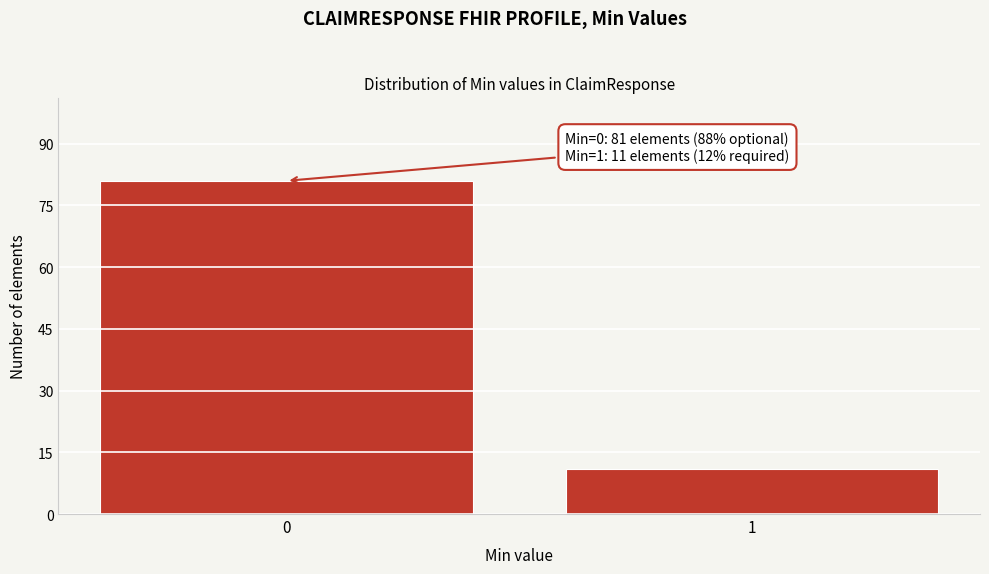

Reading left to right, list all the values displayed in this chart.

0=81	1=11